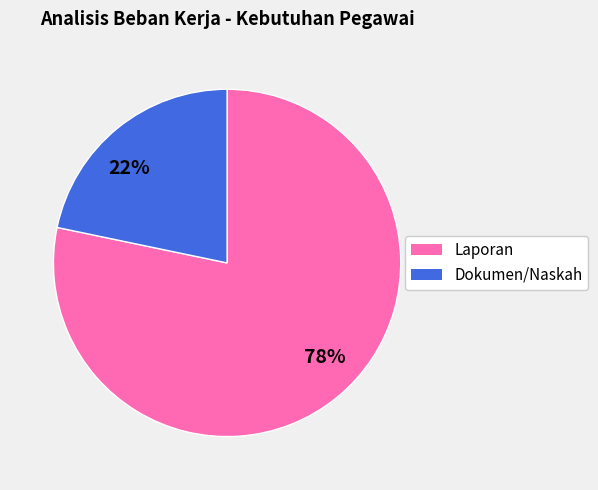

How many segments does this pie chart have?

2